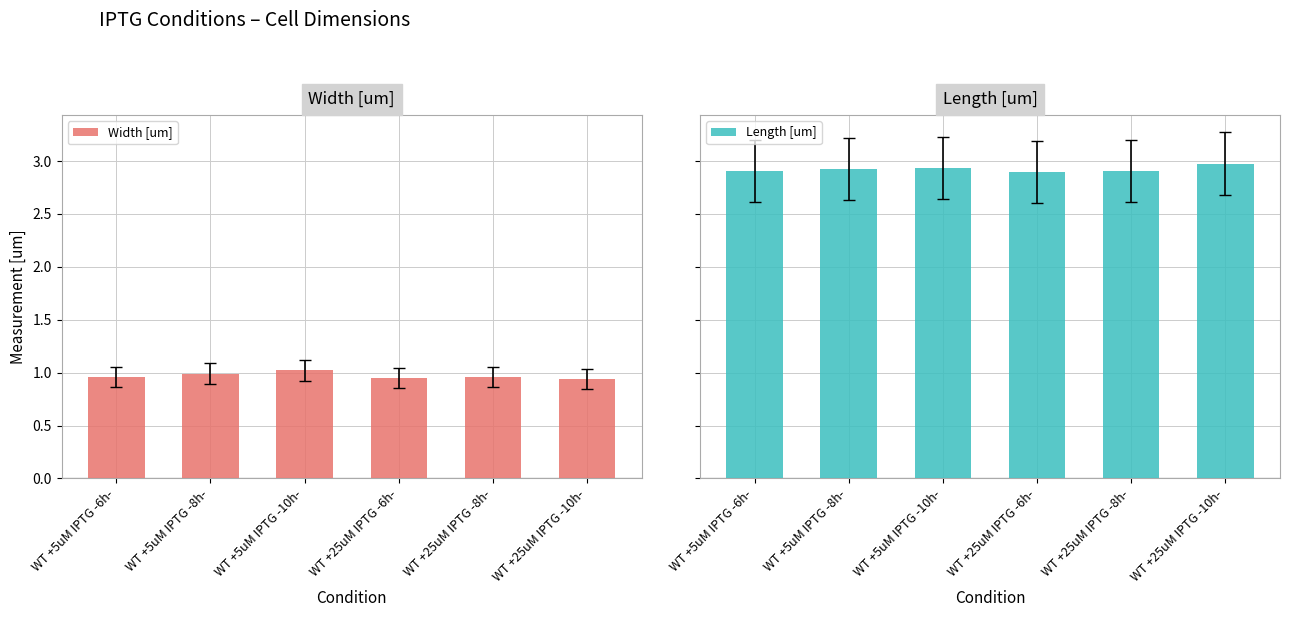

Is the value of Width [um] at WT +25uM IPTG -10h- greater than the value of Length [um] at WT +25uM IPTG -8h-?

No